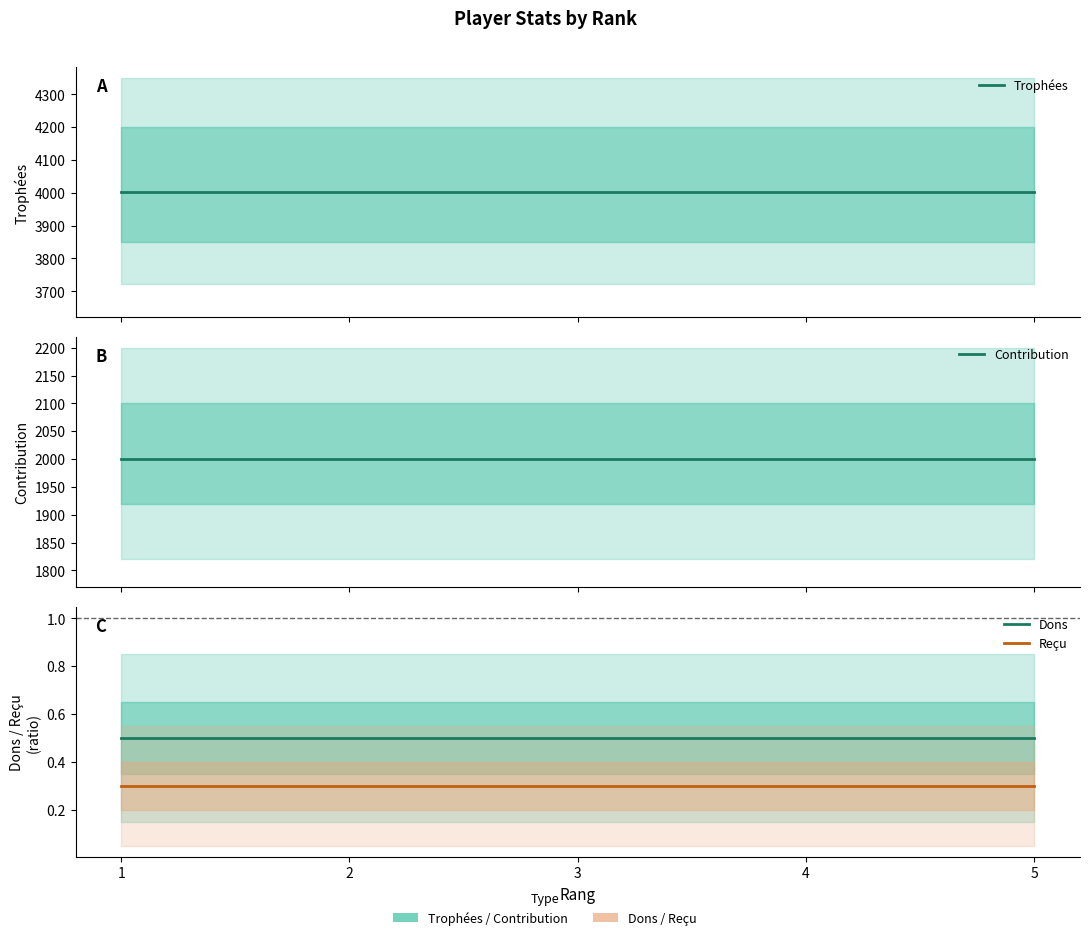

How many lines are shown in the chart?

4